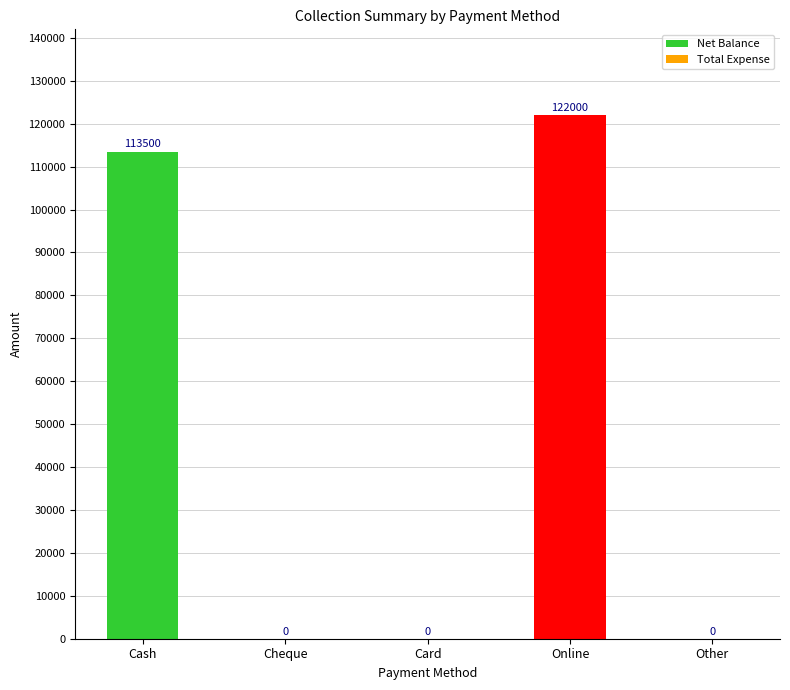

What is the sum of the values at Other and Online?

122000